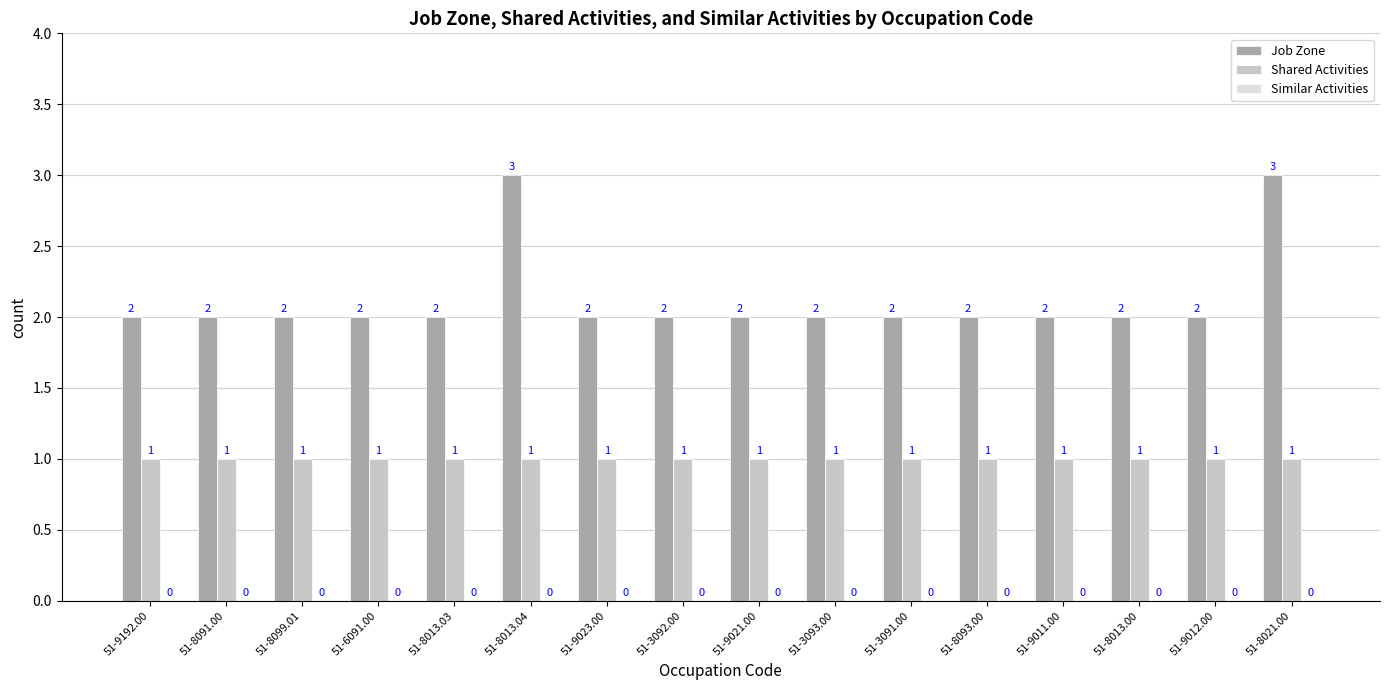

How many Job Zone values are between 2 and 3?

16